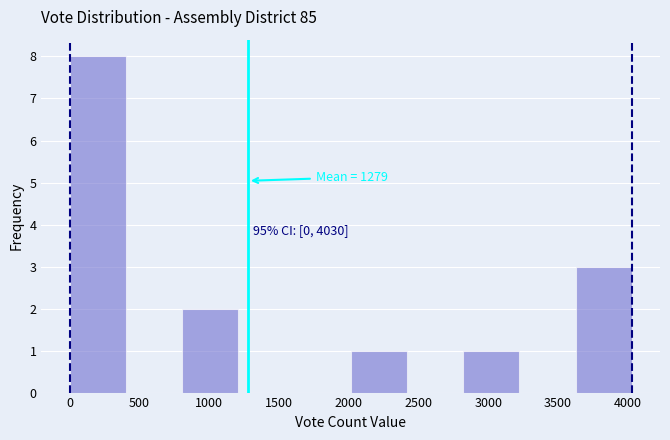

Which range on the x-axis has the tallest bar?

0 to 400